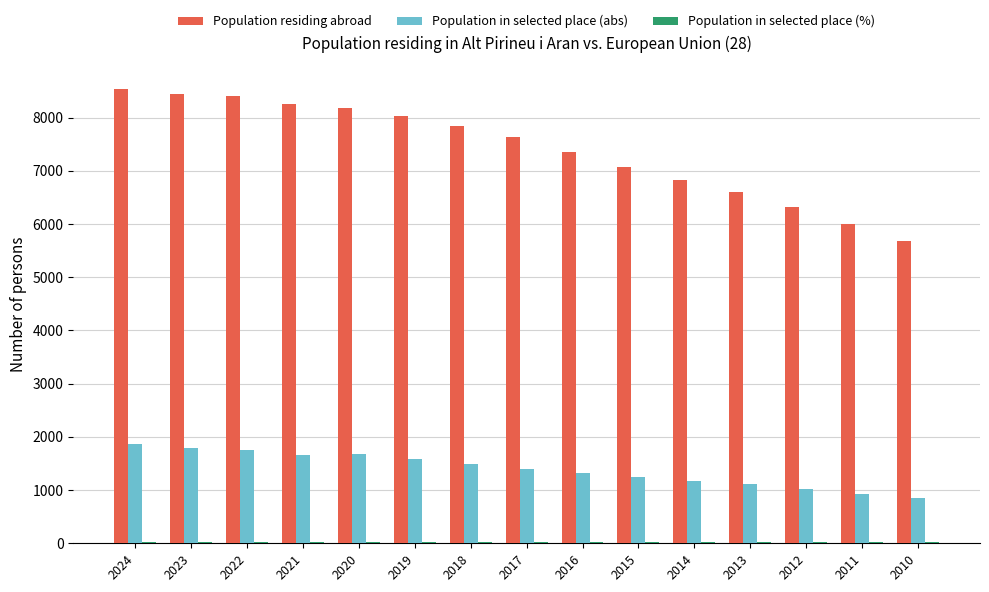

What is the total value across all series at 2018?

9351.0